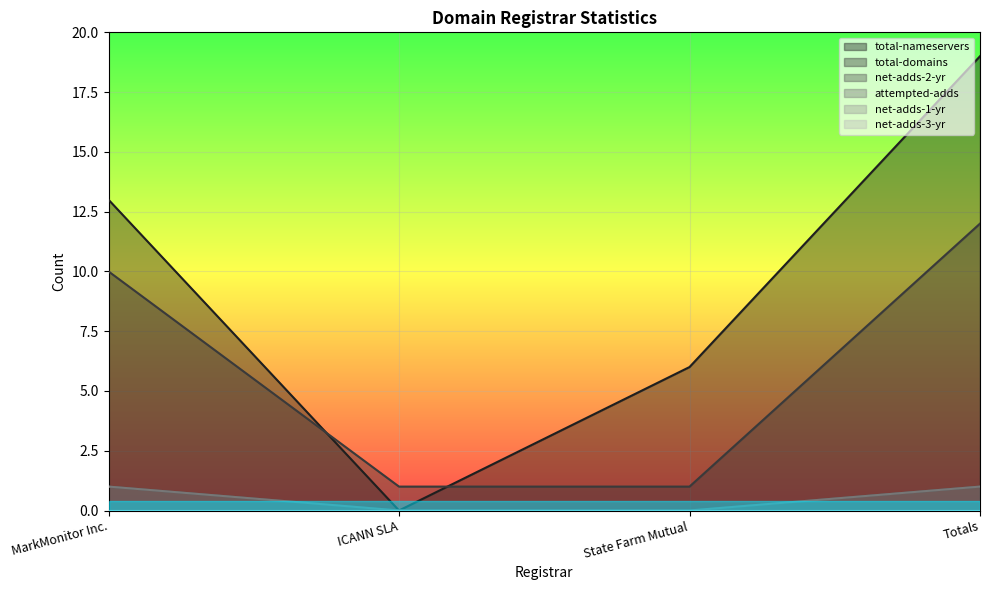

Reading right to left, list all the values displayed in this chart.

total-nameservers: 19	6	0	13
total-domains: 12	1	1	10
net-adds-2-yr: 1	0	0	1
attempted-adds: 1	0	0	1